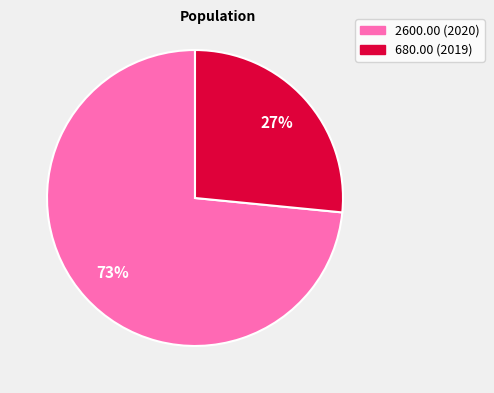

Is there a majority slice in this chart?

Yes